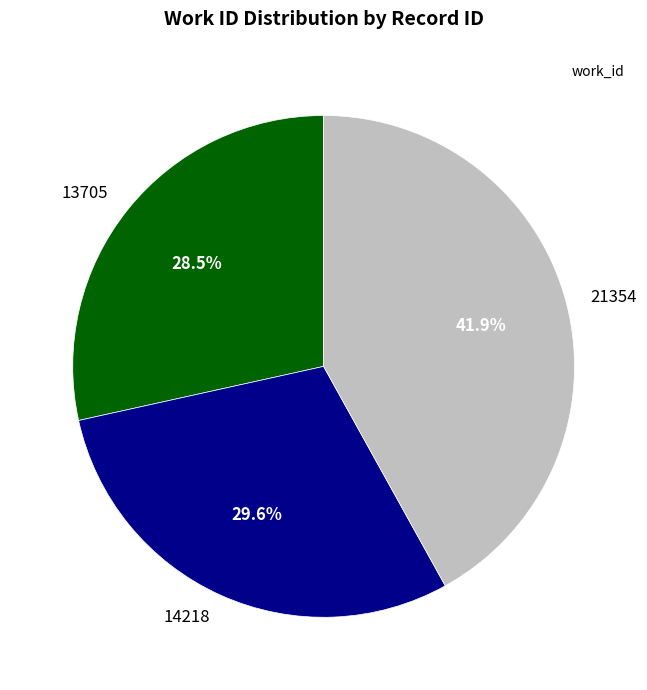

Is 13705 the majority of the pie?

No